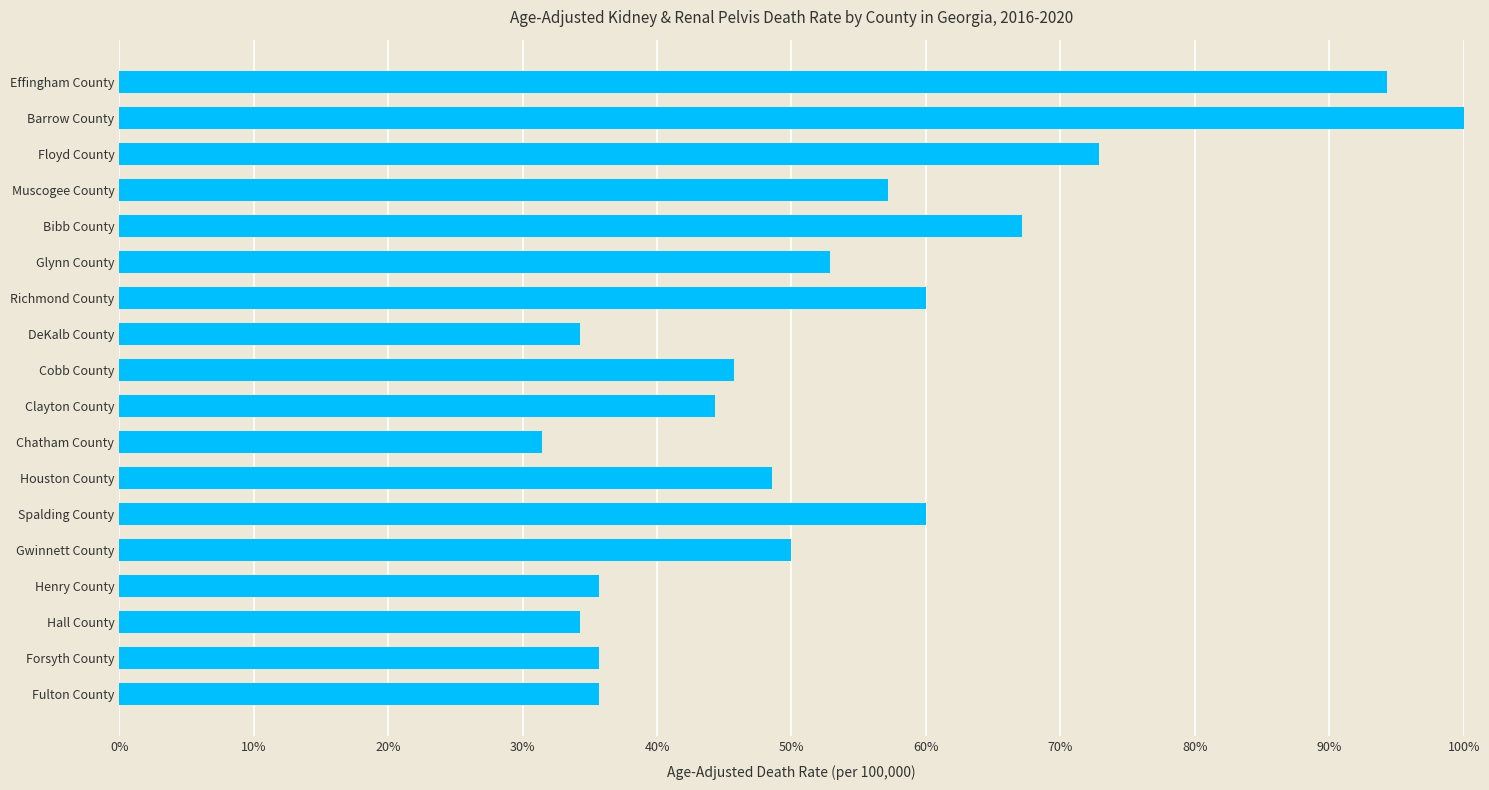

How many data points are less than 50?

9